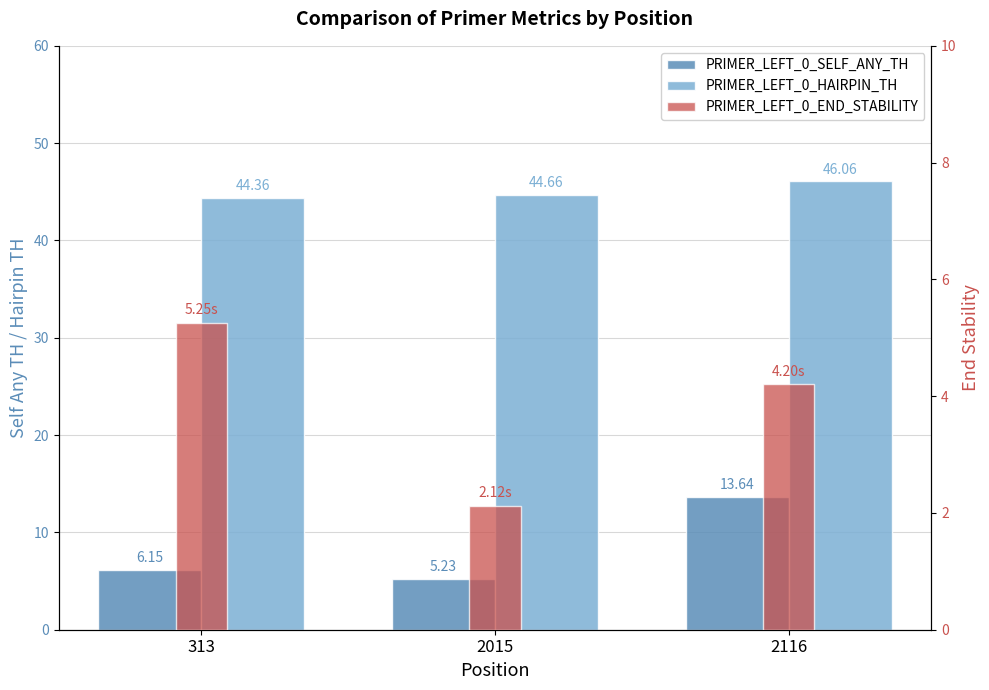

What is the value of the PRIMER_LEFT_0_HAIRPIN_TH bar at the 1st from the left?

44.4